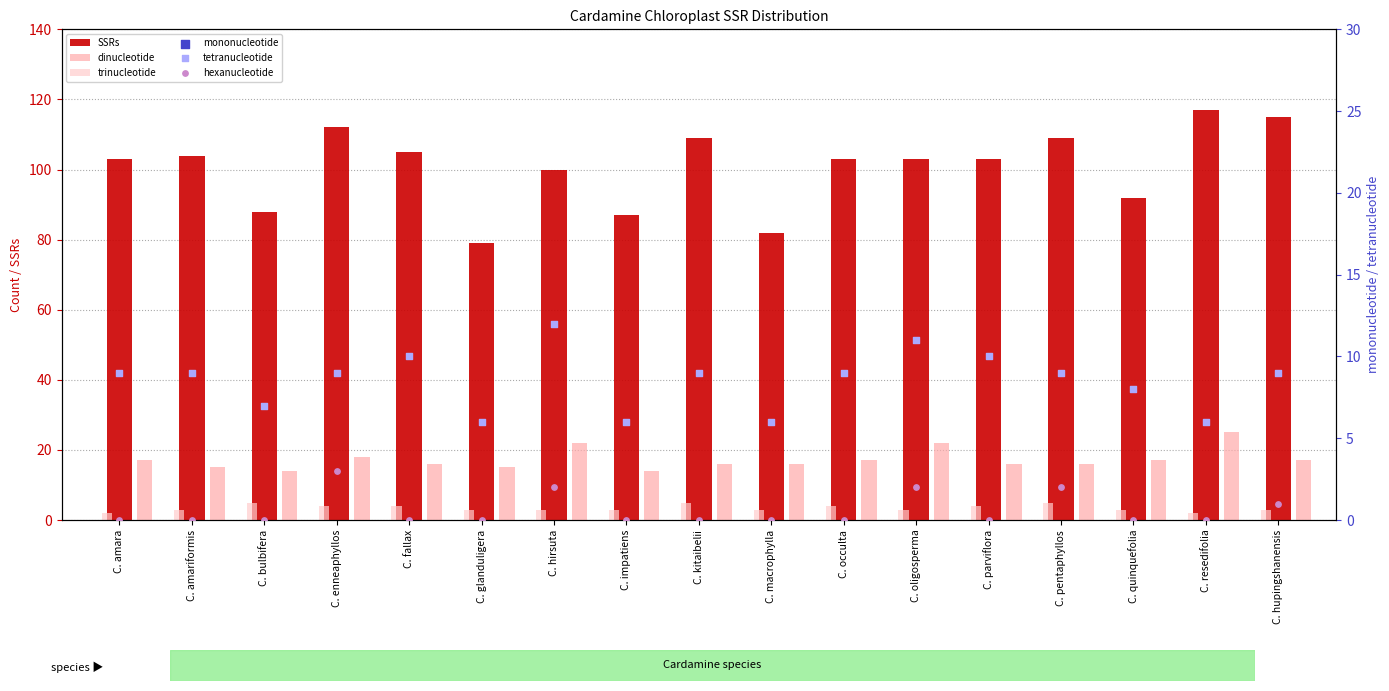

What are all the series names shown in the legend?

SSRs, dinucleotide, trinucleotide, mononucleotide, tetranucleotide, hexanucleotide